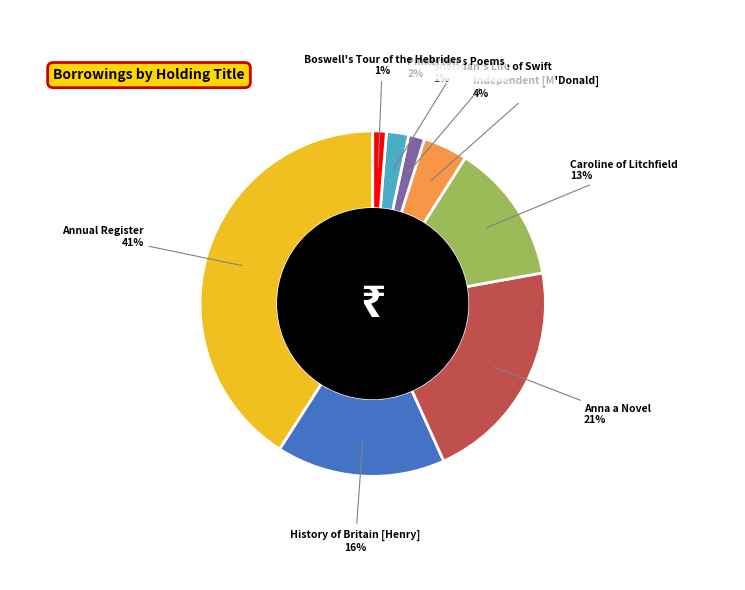

Which has a higher value, Caroline of Litchfield or Anna a Novel?

Anna a Novel